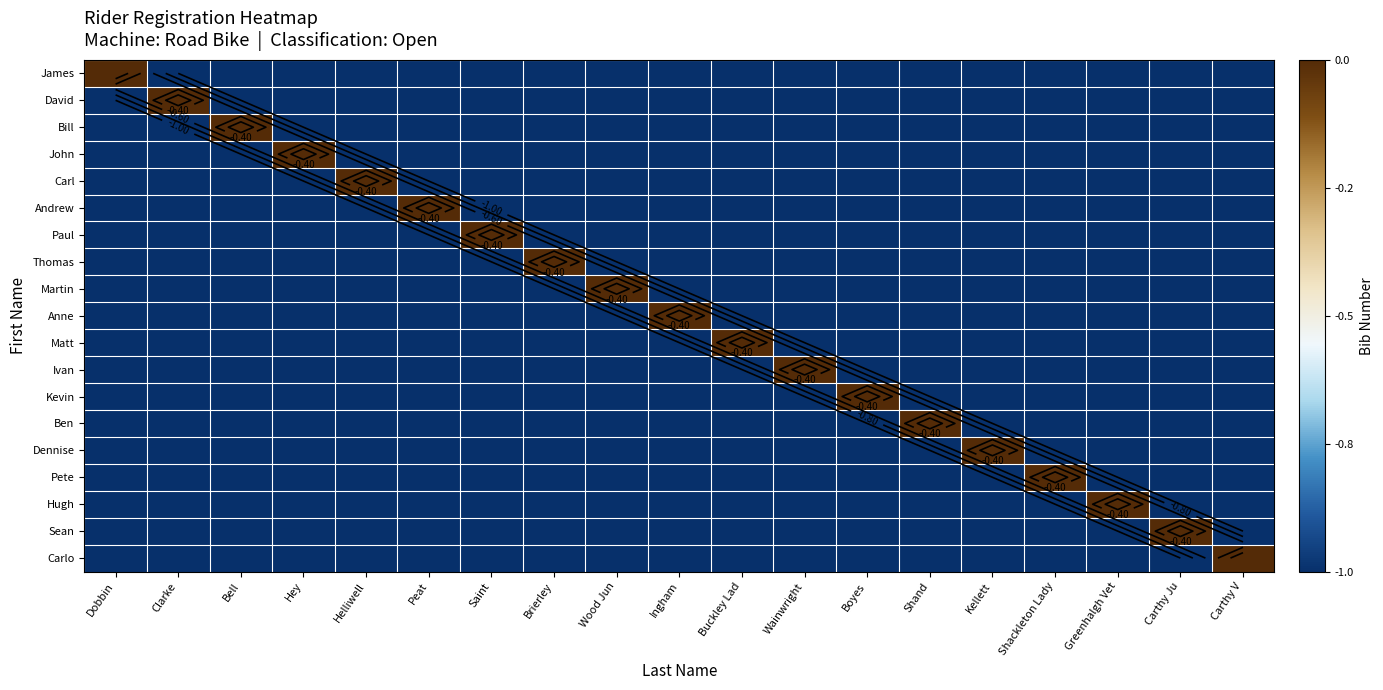

Is it true that Dennise equals 0 at Kellett?

True